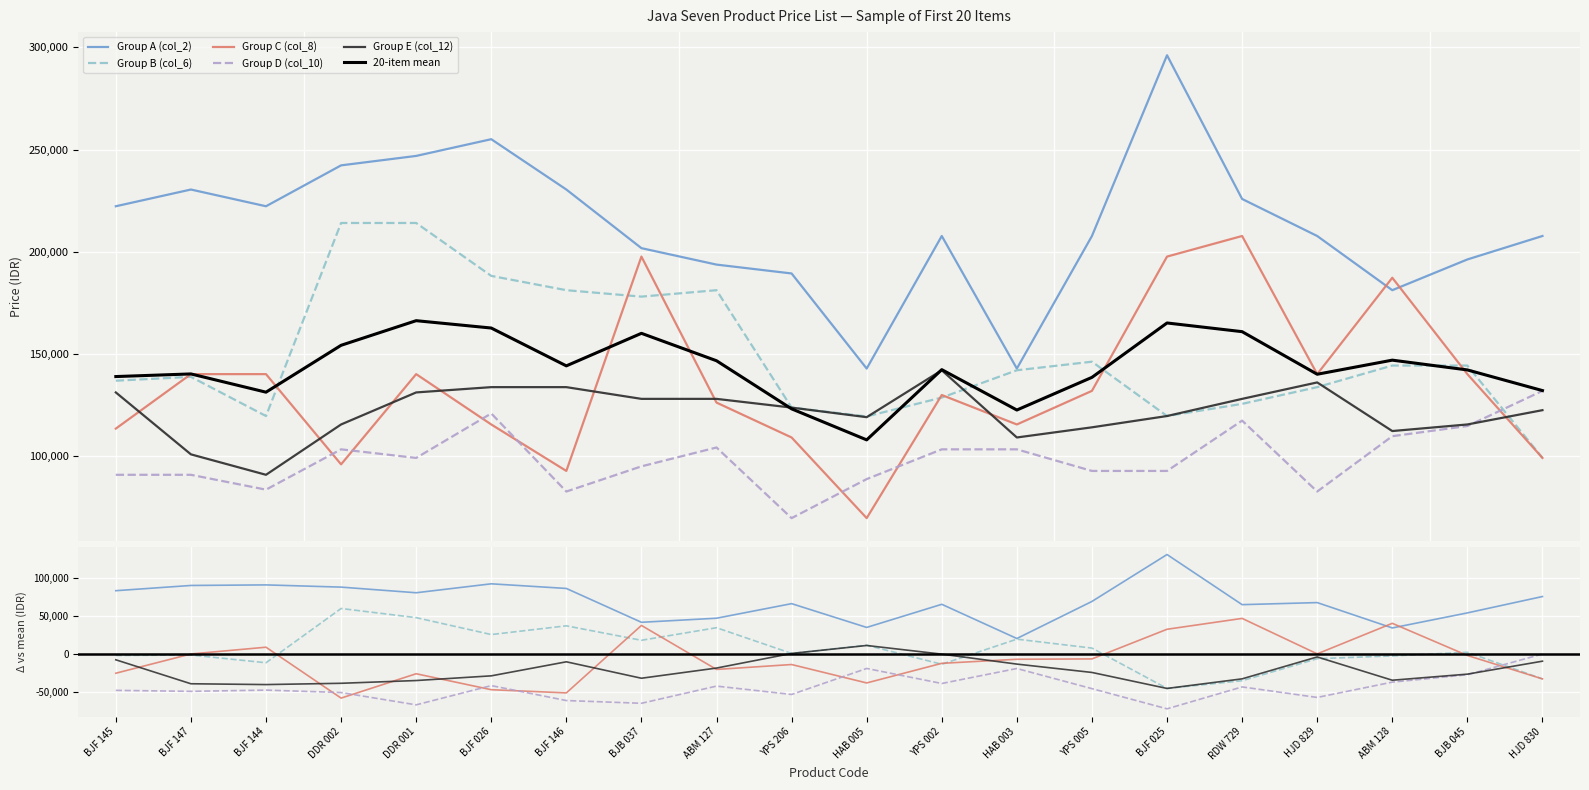

Which series has the largest range (max minus min)?

Group A (col_2)